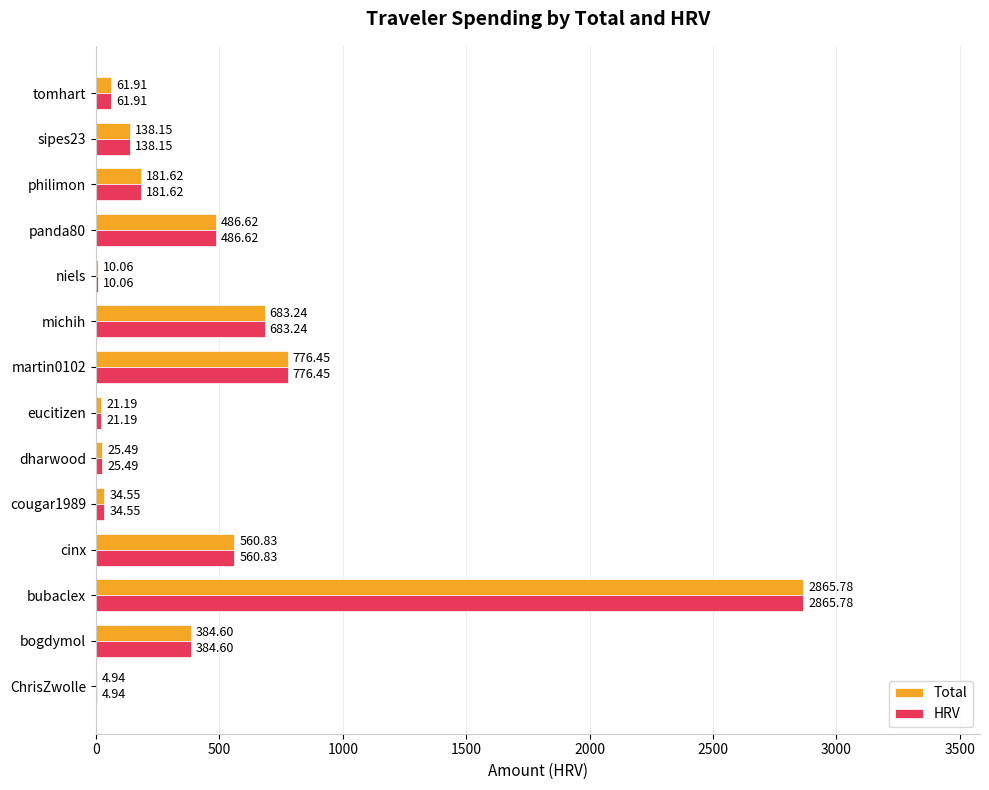

At which category does the chart reach its peak across all series?

bubaclex